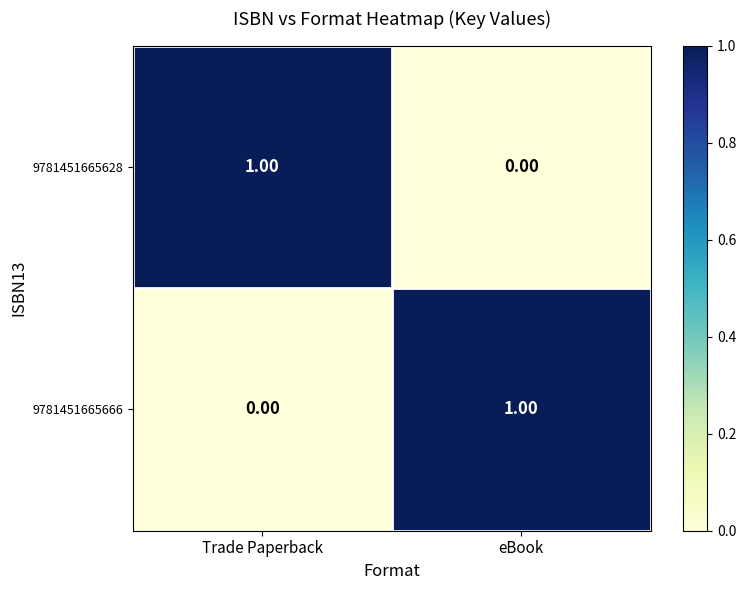

At eBook, list the series in order from largest to smallest.

9781451665666, 9781451665628